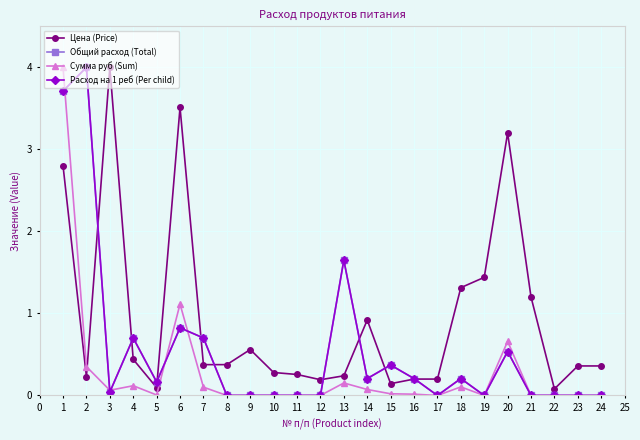

How many lines are shown in the chart?

4